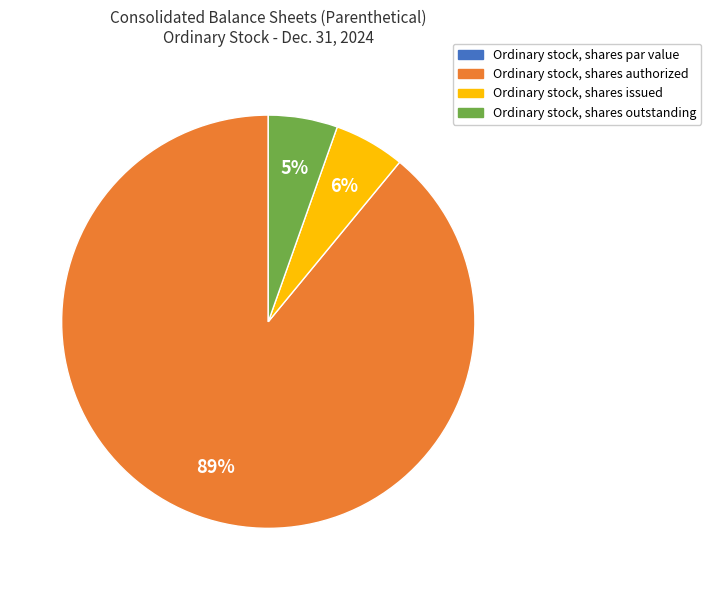

True or false: Ordinary stock, shares authorized accounts for 96% of the total.

False